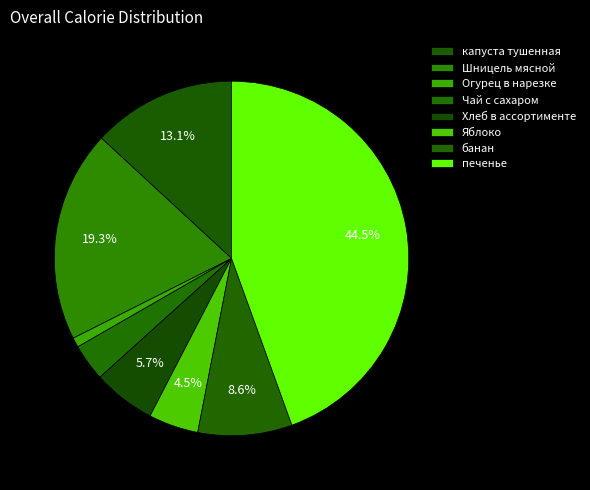

How many segments does this pie chart have?

8